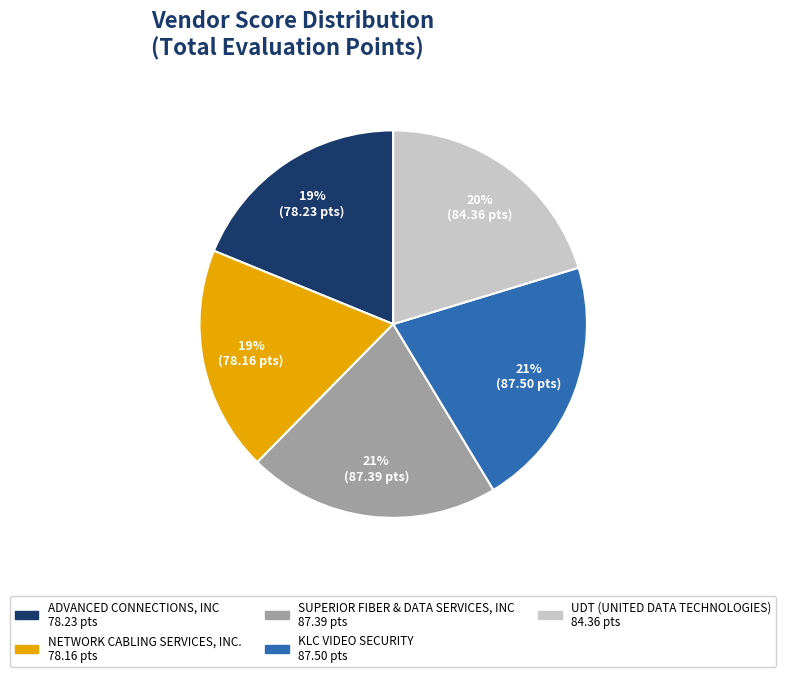

To the nearest percent, what percentage of the pie is ADVANCED CONNECTIONS, INC?

19%